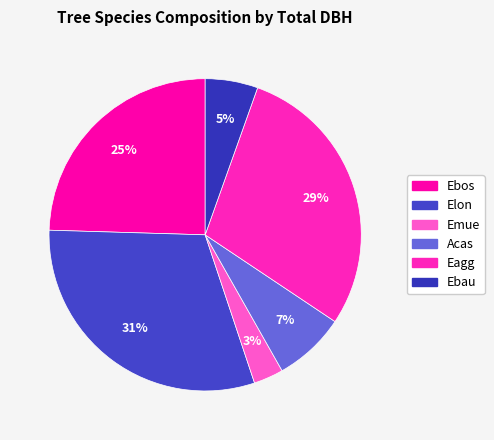

To the nearest percent, what is the difference between the largest and smallest slice percentages?

28%